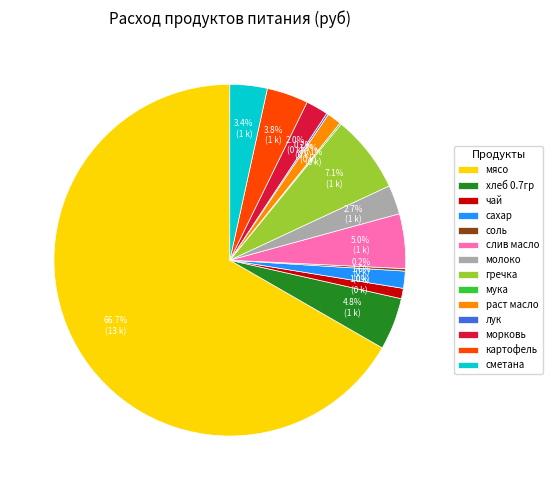

Is it true that молоко is 17% of the pie?

False